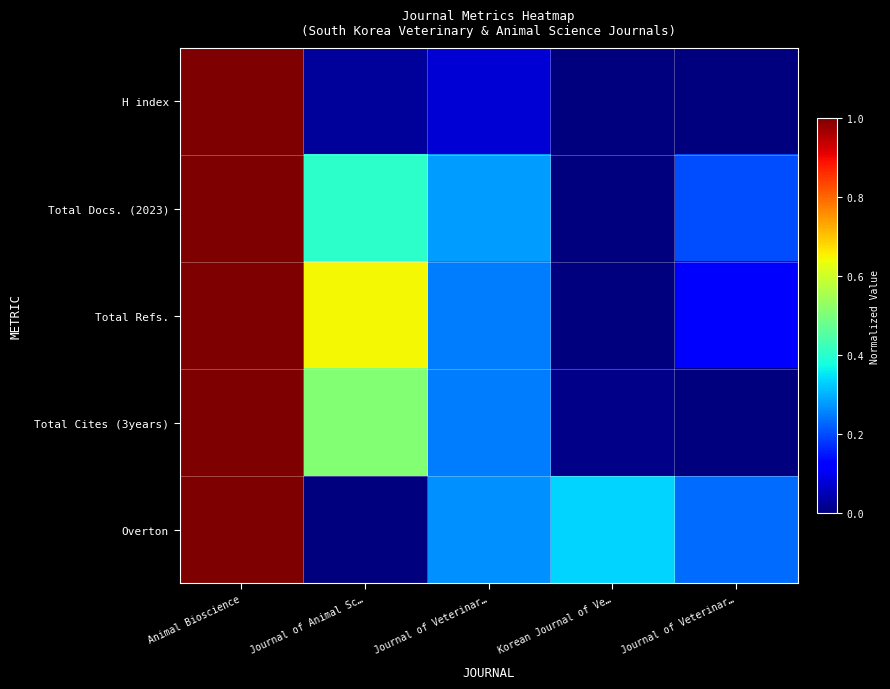

Reading right to left, list all the values displayed in this chart.

H index: Journal of Veterinar…=0.0	Korean Journal of Ve…=0.0	Journal of Veterinar…=0.1	Journal of Animal Sc…=0.0	Animal Bioscience=1.0
Total Docs. (2023): Journal of Veterinar…=0.2	Korean Journal of Ve…=0.0	Journal of Veterinar…=0.3	Journal of Animal Sc…=0.4	Animal Bioscience=1.0
Total Refs.: Journal of Veterinar…=0.1	Korean Journal of Ve…=0.0	Journal of Veterinar…=0.2	Journal of Animal Sc…=0.6	Animal Bioscience=1.0
Total Cites (3years): Journal of Veterinar…=0.0	Korean Journal of Ve…=0.0	Journal of Veterinar…=0.2	Journal of Animal Sc…=0.5	Animal Bioscience=1.0
Overton: Journal of Veterinar…=0.2	Korean Journal of Ve…=0.3	Journal of Veterinar…=0.3	Journal of Animal Sc…=0.0	Animal Bioscience=1.0